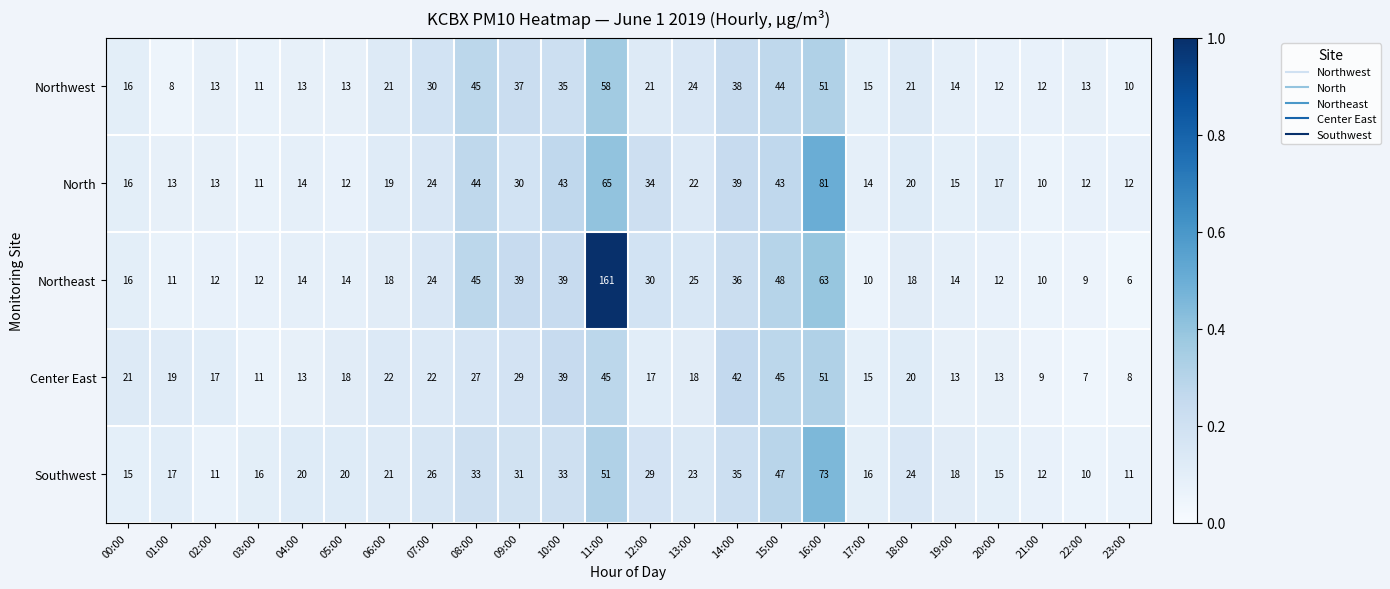

Where is Northeast nearest to the value 83?

16:00